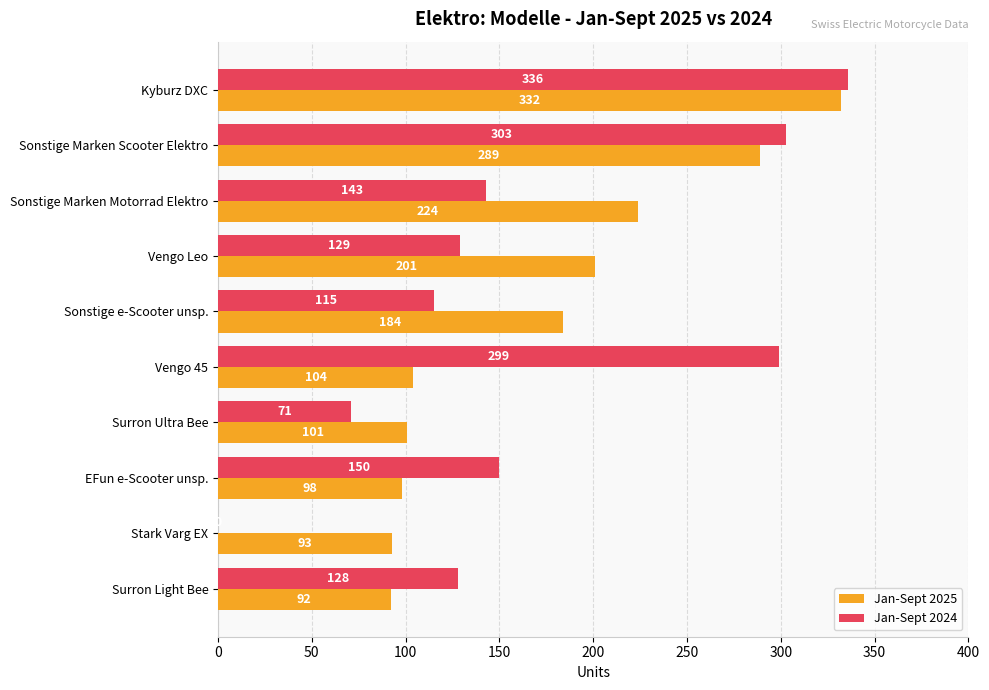

Which series changed the most between Kyburz DXC and Sonstige e-Scooter unsp.?

Jan-Sept 2024